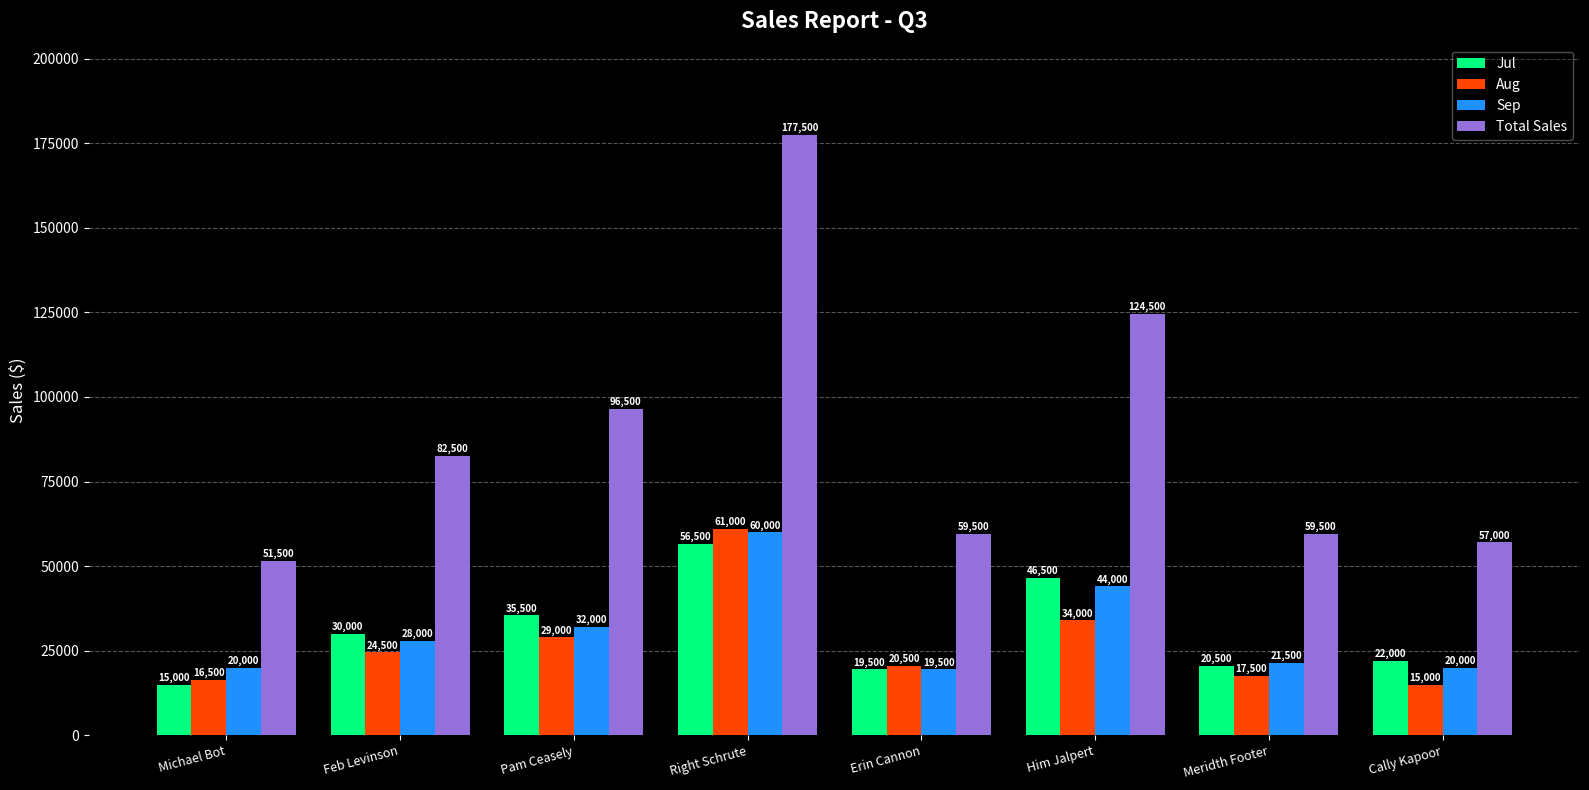

Count the number of data series in this chart.

4